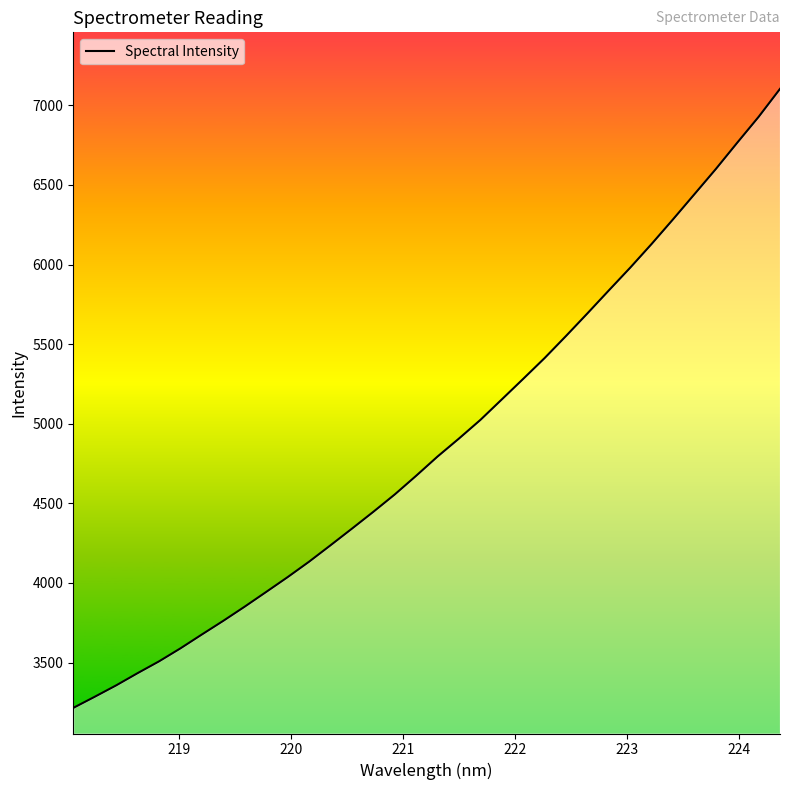

What is the difference between the maximum and minimum values?

3888.1